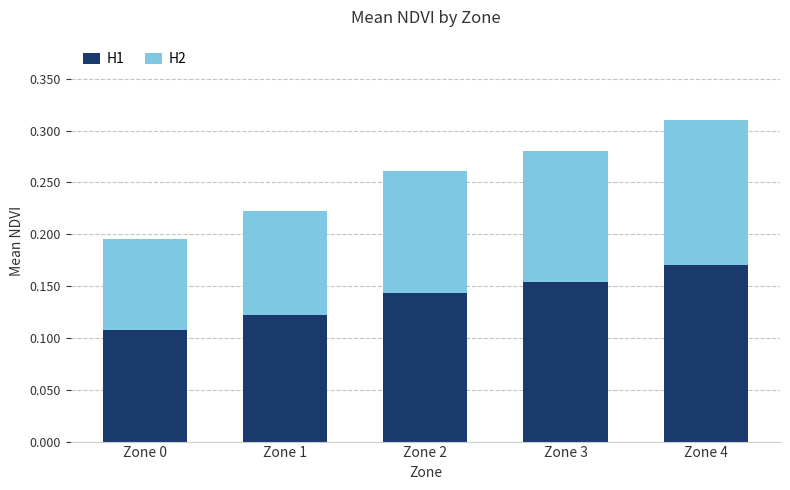

Are the bars horizontal?

No